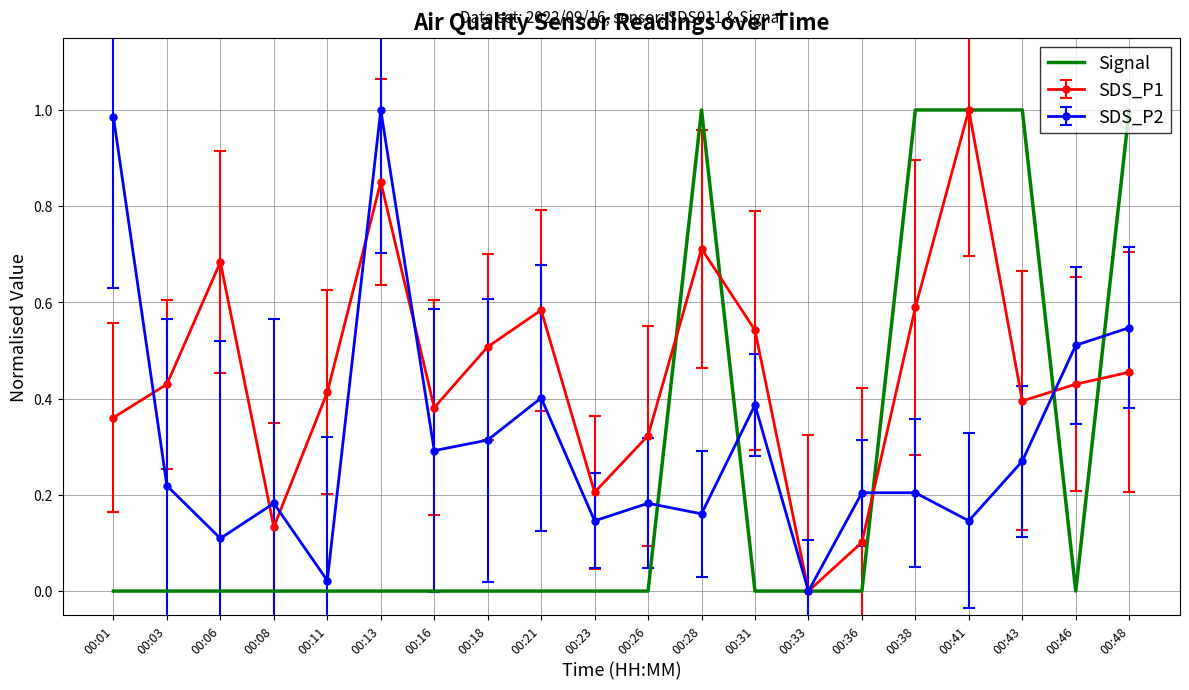

Between 00:28 and 00:33, which series saw the biggest shift?

Signal